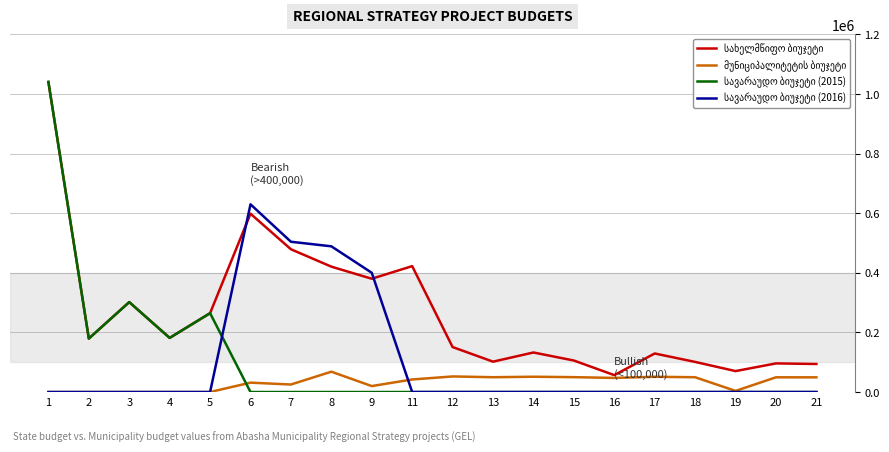

What is the total value across all series at 4?

363158.0